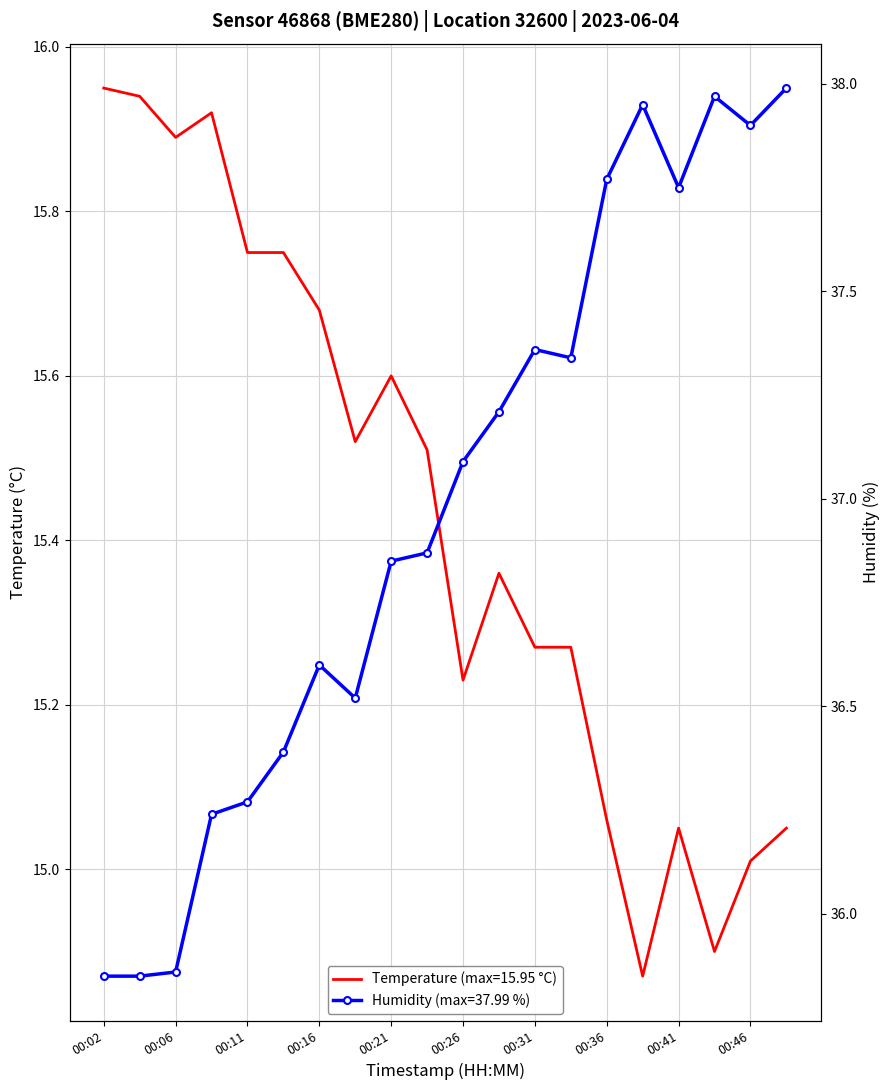

How many categories are shown in the chart?

20